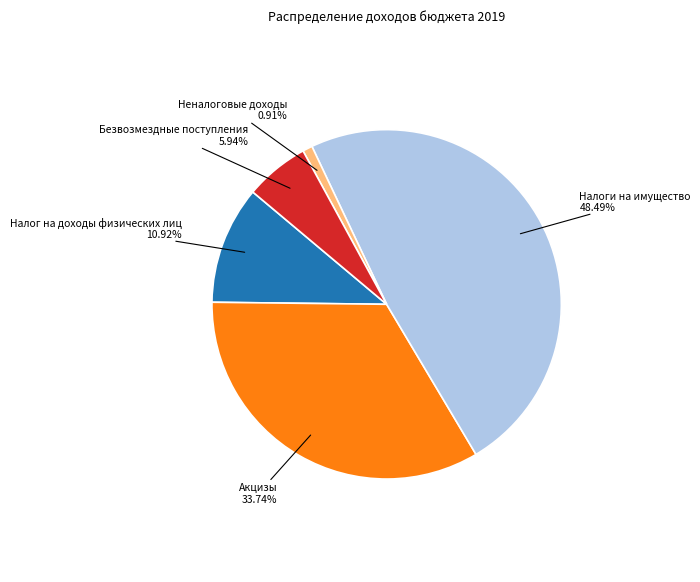

To the nearest percent, what is the difference between the largest and smallest slice percentages?

48%